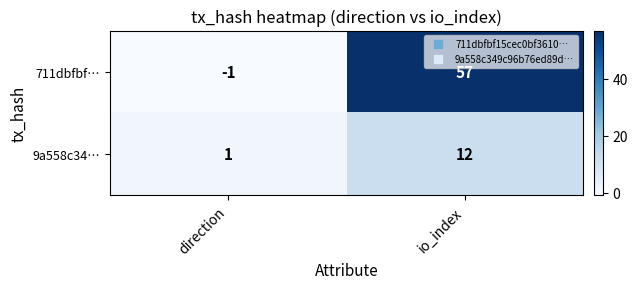

What is the total value across all series at io_index?

69